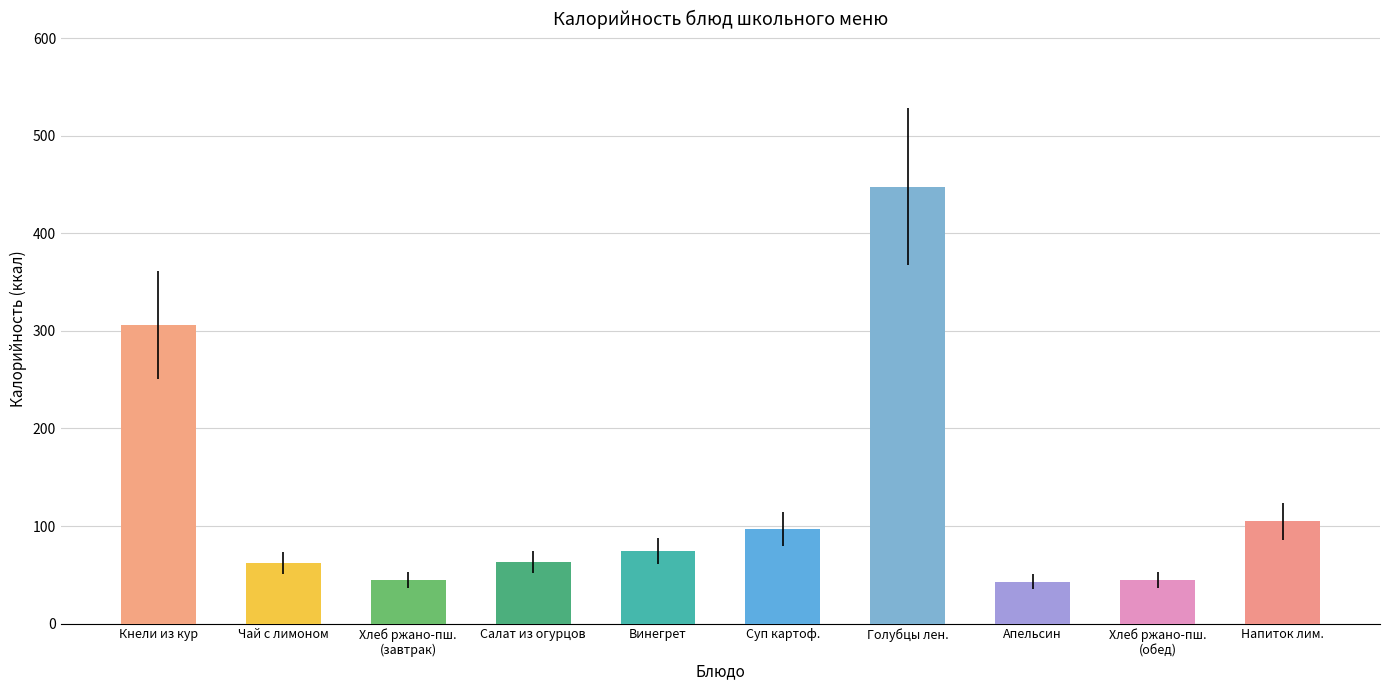

Is it true that the value at Голубцы лен. is 448?

True